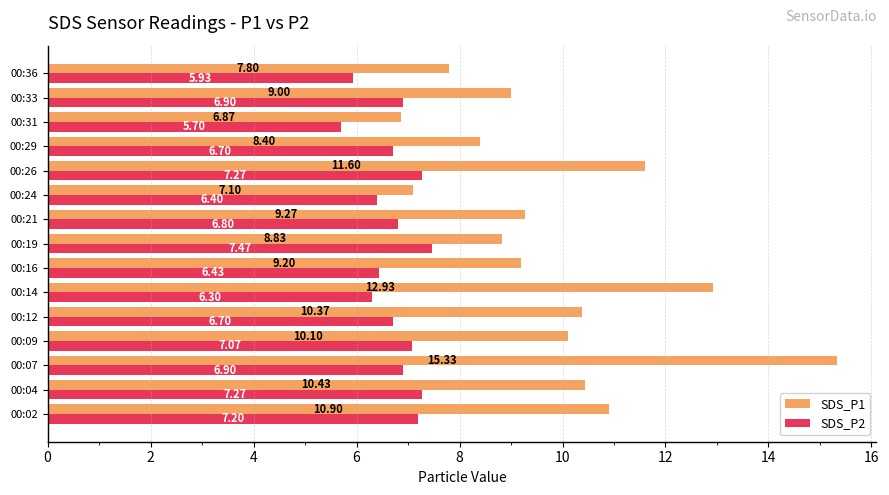

What is the maximum value shown in the chart?

15.3